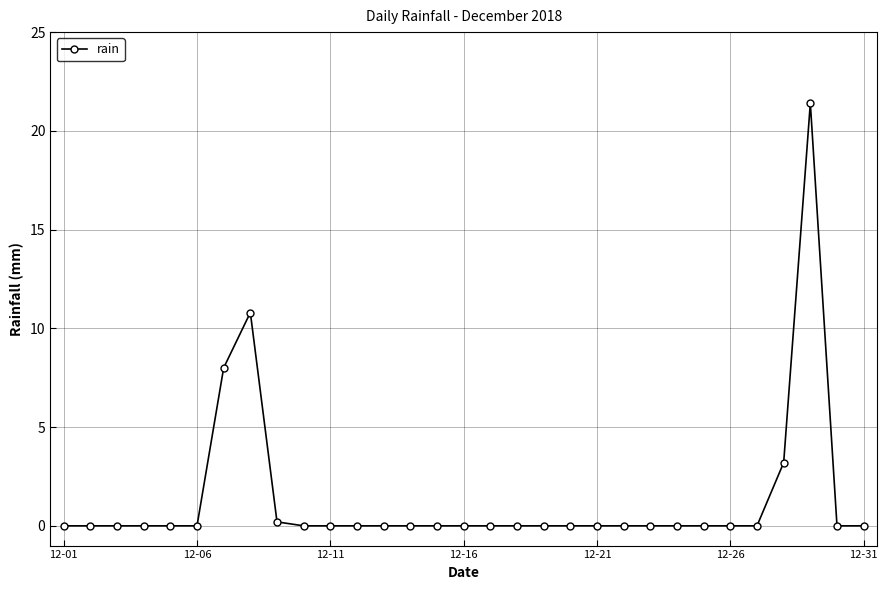

What is the difference between the maximum and second lowest values?

21.4